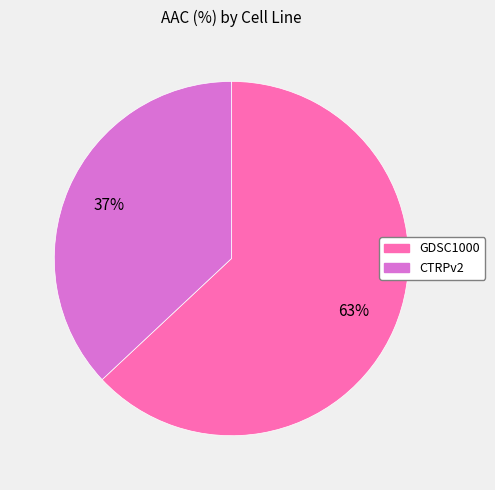

To the nearest percent, what percentage of the pie is CTRPv2?

37%